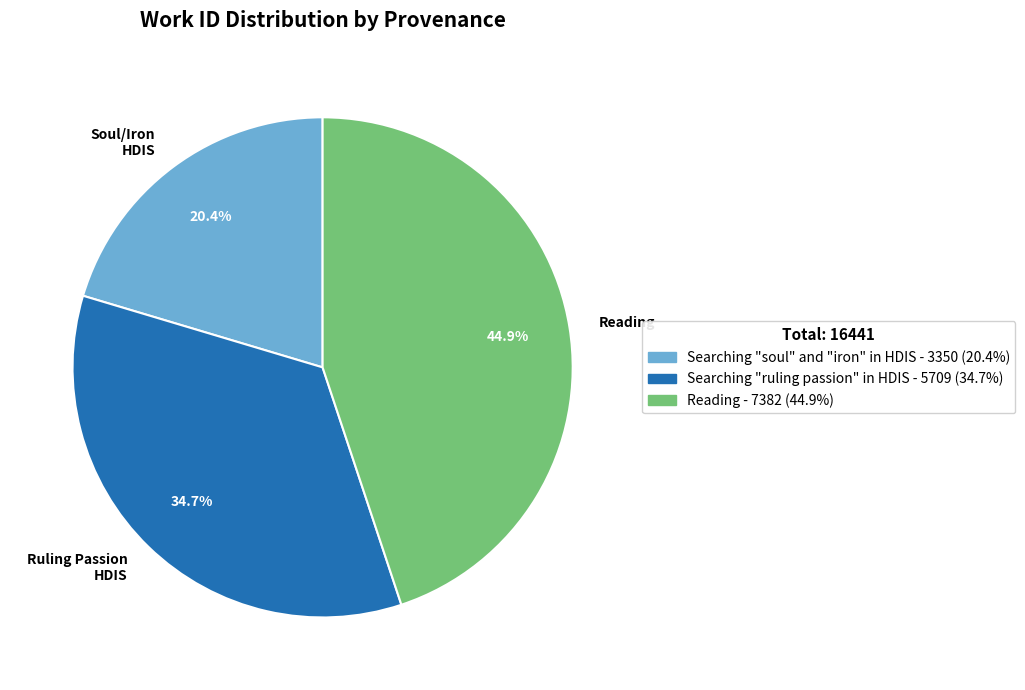

Does any single category account for the majority?

No